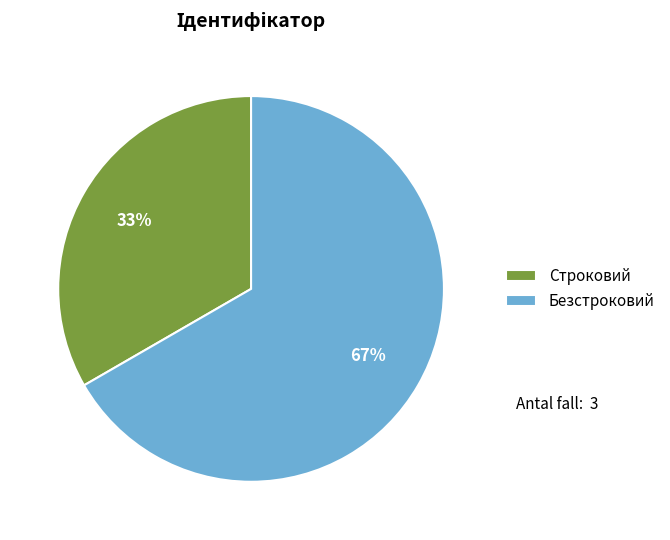

To the nearest percent, what is the average slice percentage?

50%